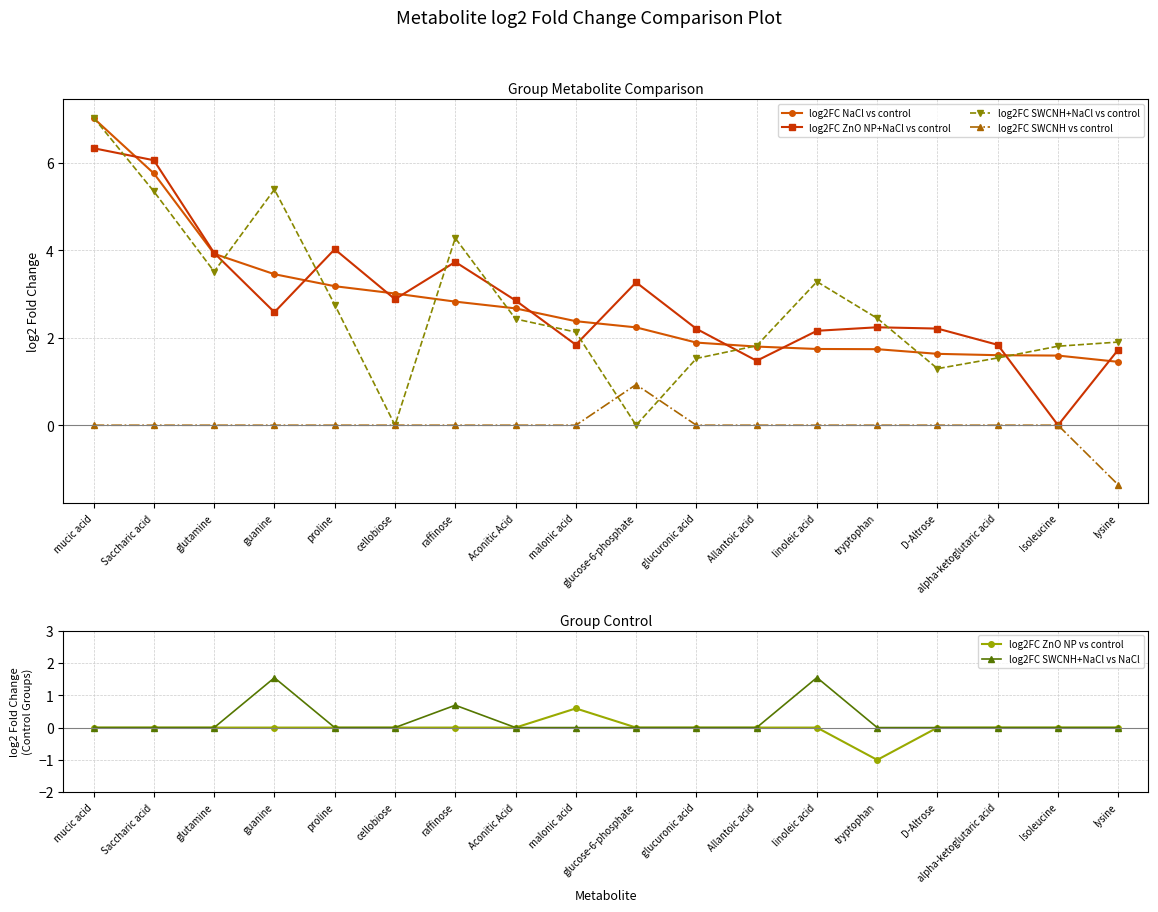

Reading left to right, extract all data points from this chart.

log2FC NaCl vs control: 7.0	5.8	3.9	3.5	3.2	3.0	2.8	2.7	2.4	2.2	1.9	1.8	1.7	1.7	1.6	1.6	1.6	1.4
log2FC ZnO NP+NaCl vs control: 6.3	6.1	3.9	2.6	4.0	2.9	3.7	2.9	1.8	3.3	2.2	1.5	2.2	2.2	2.2	1.8	0.0	1.7
log2FC SWCNH+NaCl vs control: 7.0	5.3	3.5	5.4	2.8	0.0	4.3	2.4	2.1	0.0	1.5	1.8	3.3	2.4	1.3	1.5	1.8	1.9
log2FC SWCNH vs control: 0.0	0.0	0.0	0.0	0.0	0.0	0.0	0.0	0.0	0.9	0.0	0.0	0.0	0.0	0.0	0.0	0.0	-1.4
log2FC ZnO NP vs control: 0.0	0.0	0.0	0.0	0.0	0.0	0.0	0.0	0.6	0.0	0.0	0.0	0.0	-1.0	0.0	0.0	0.0	0.0
log2FC SWCNH+NaCl vs NaCl: 0.0	0.0	0.0	1.5	0.0	0.0	0.7	0.0	0.0	0.0	0.0	0.0	1.5	0.0	0.0	0.0	0.0	0.0